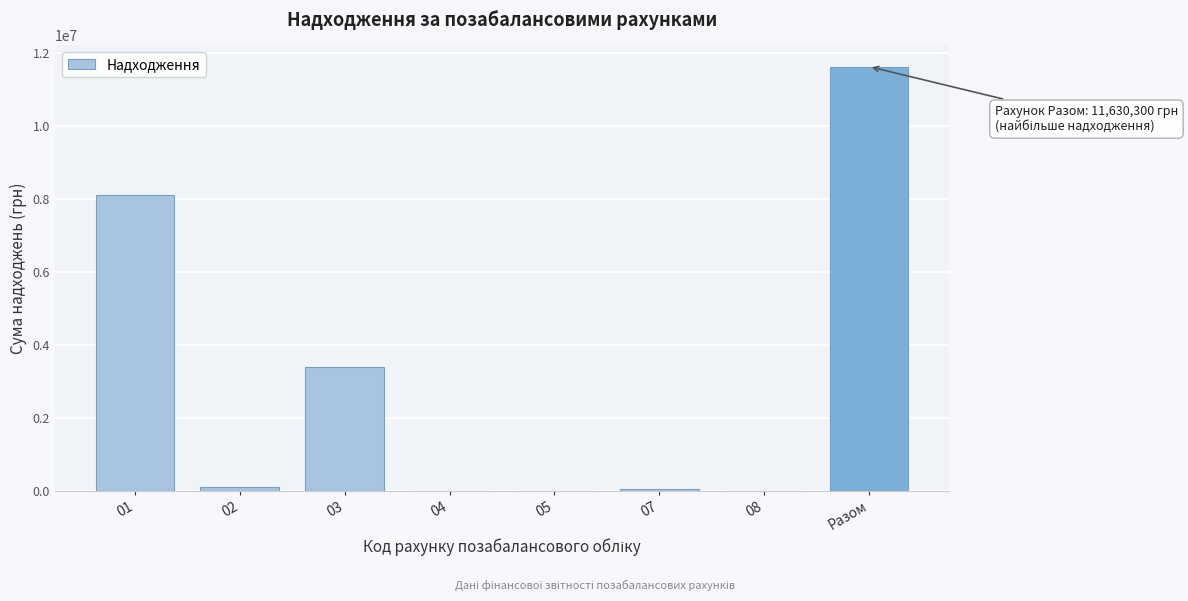

What is the maximum value shown in the chart?

11630300